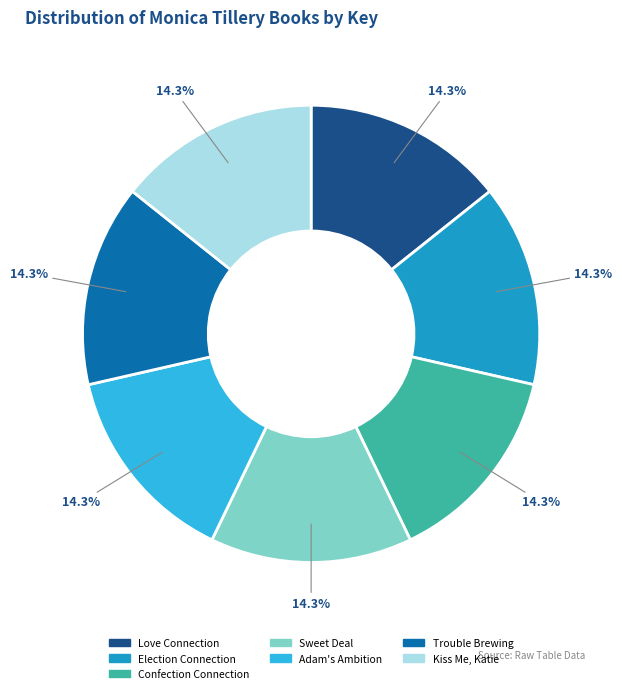

Is it true that Trouble Brewing is 14% of the pie?

True